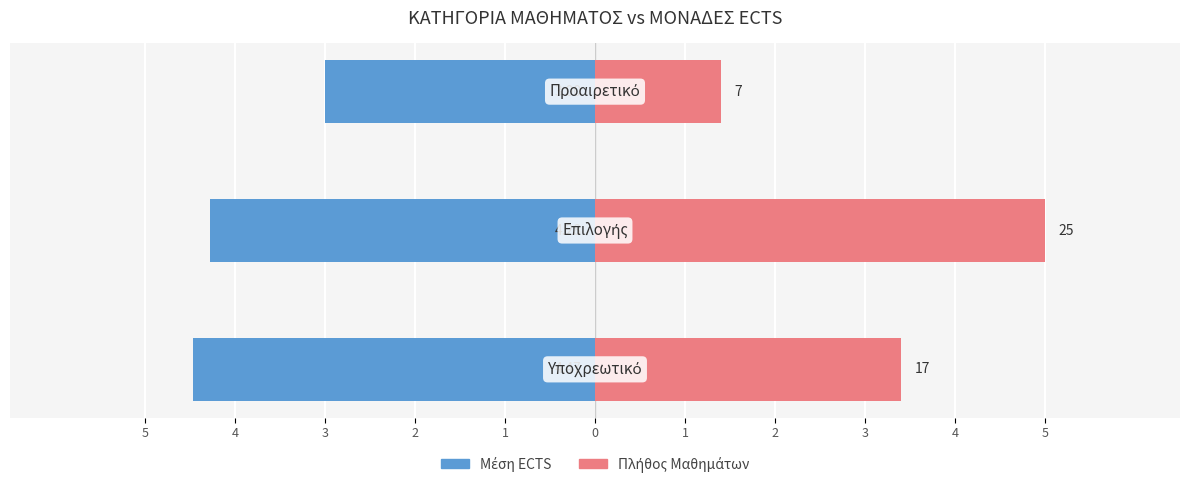

Is it true that Πλήθος Μαθημάτων equals 3.4 at 5?

True